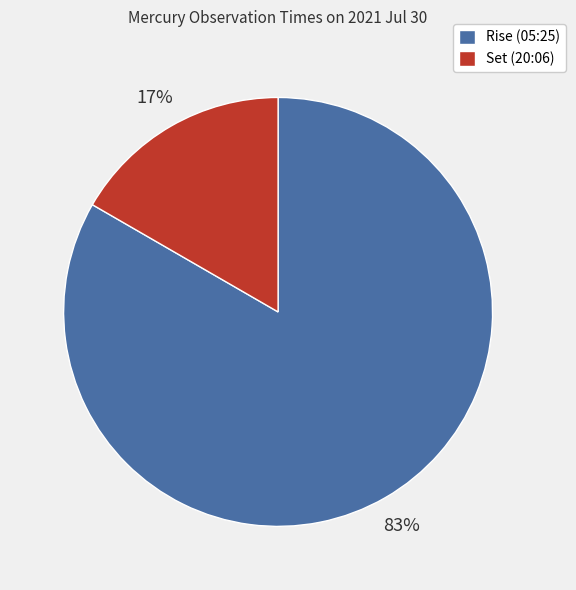

How many segments does this pie chart have?

2